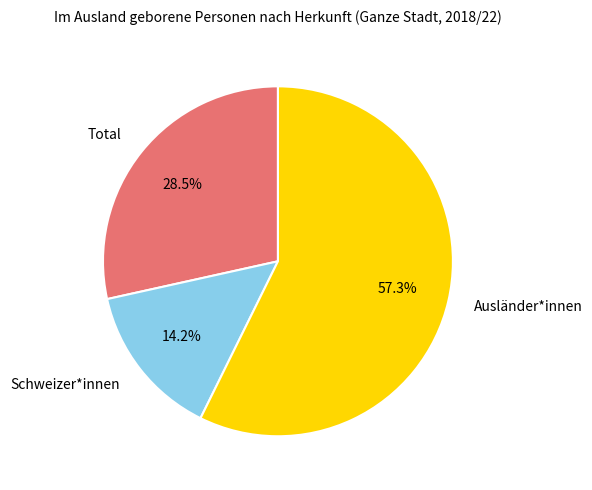

Is there a majority slice in this chart?

Yes